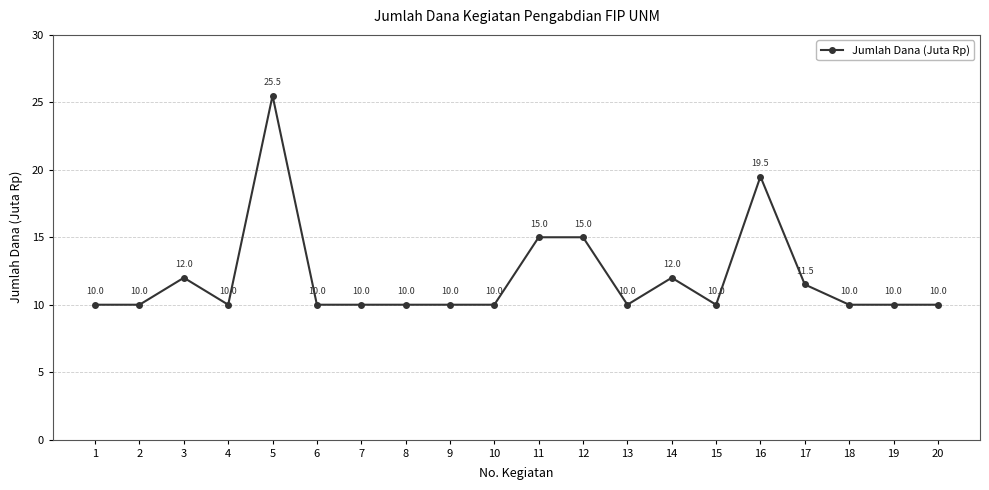

What is the approximate value at 9?

10.0